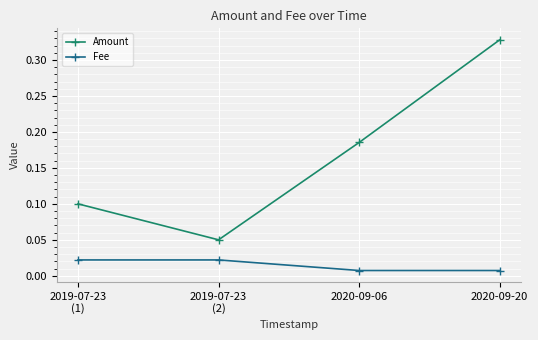

Which label corresponds to the largest value in the chart?

2020-09-20